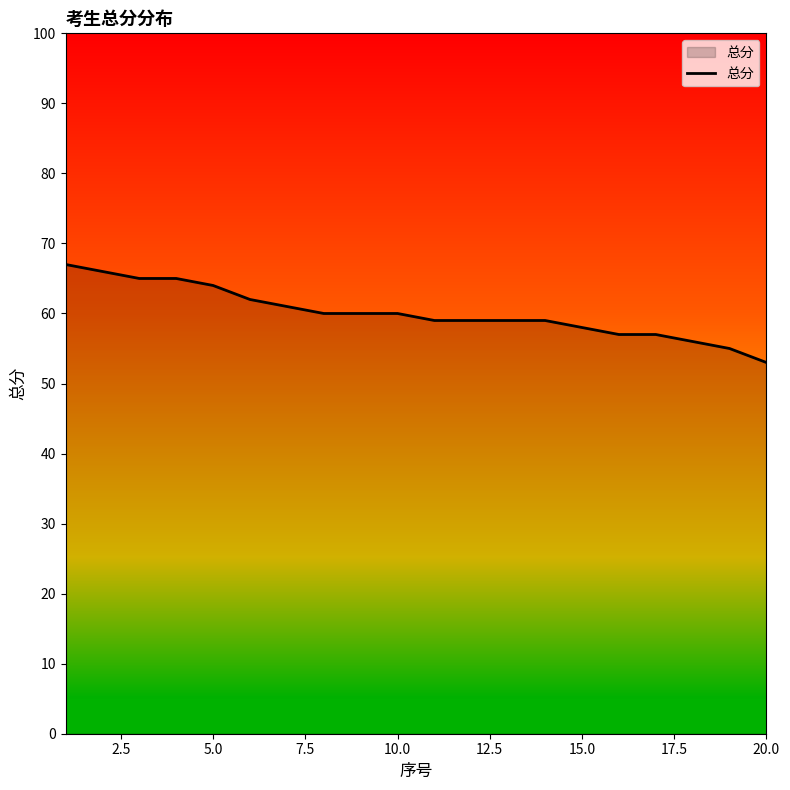

Reading left to right, what are all the values shown in this chart?

67	66	65	65	64	62	61	60	60	60	59	59	59	59	58	57	57	56	55	53